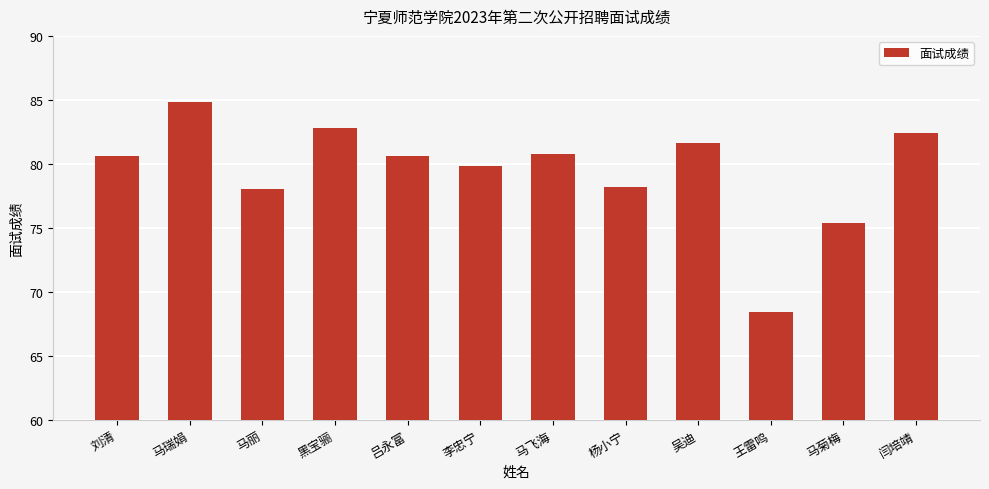

What is the sum of the values at 马瑞娟 and 马菊梅?

160.2